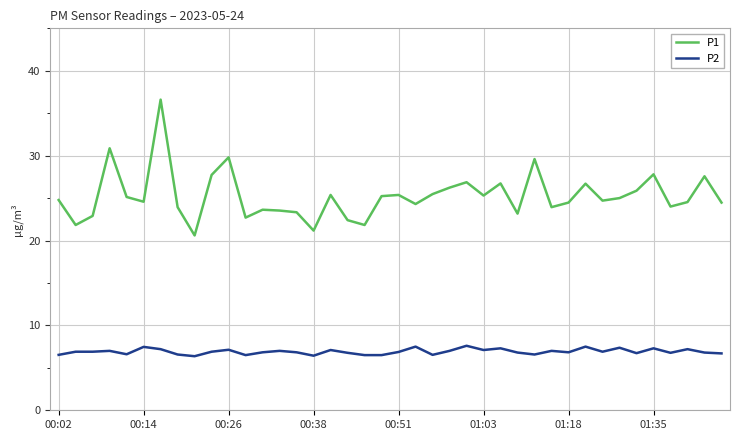

What is the highest value of the P2 series?

7.6